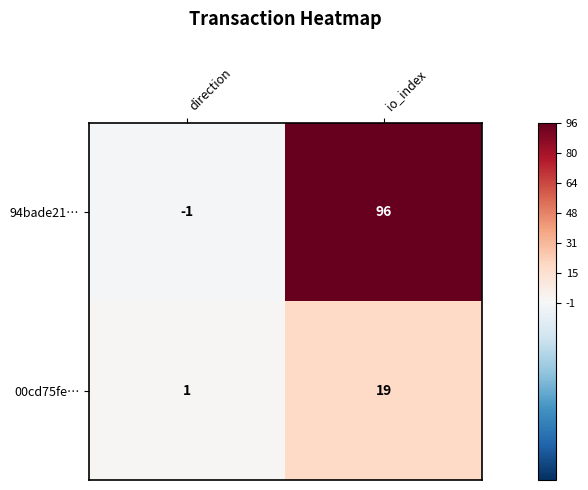

What is the difference between the maximum and minimum values in the 00cd75fe… series?

18